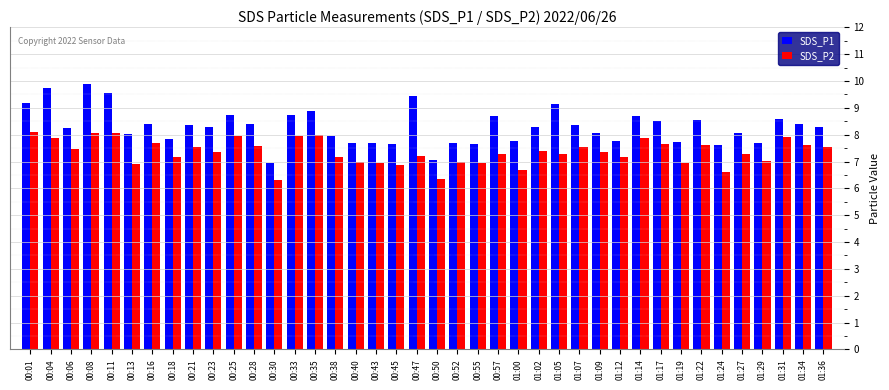

At which category is the sum across all series the highest?

00:08